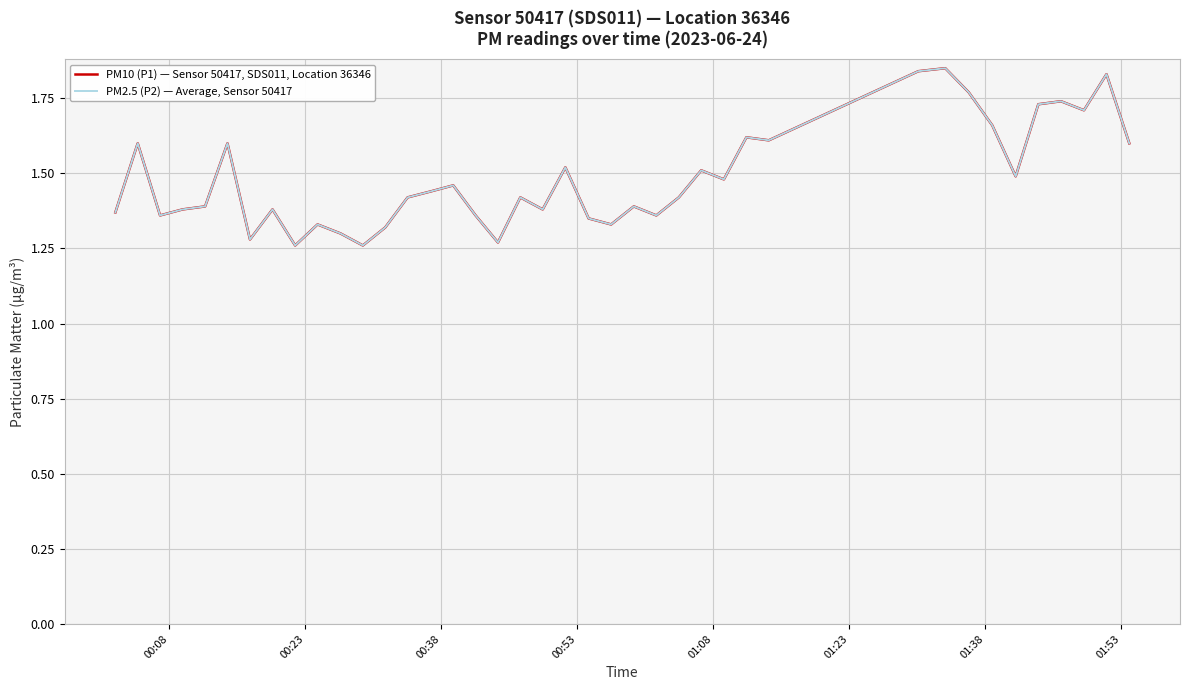

True or false: PM10 (P1) — Sensor 50417, SDS011, Location 36346 and PM2.5 (P2) — Average, Sensor 50417 intersect in this chart.

False